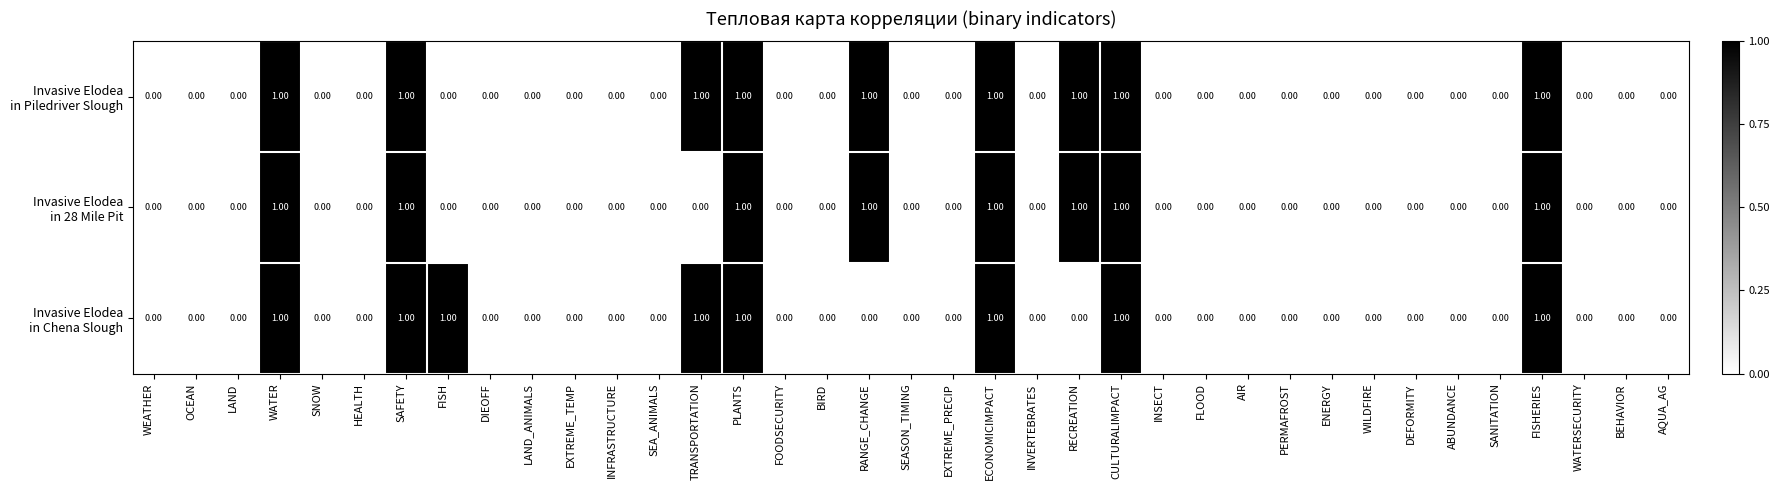

Which series has the largest total across all categories?

Invasive Elodea in Piledriver Slough